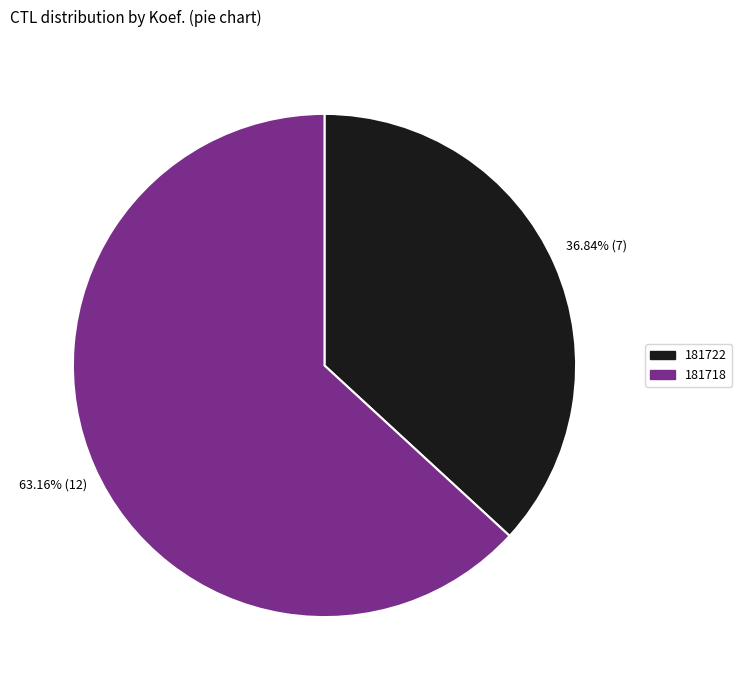

Rank the categories by value from highest to lowest.

181718, 181722